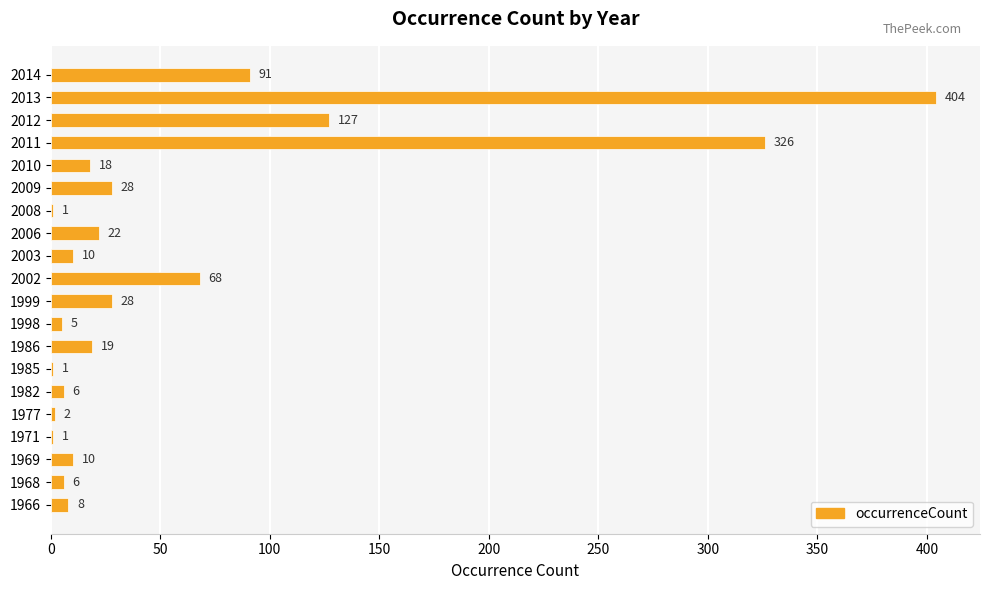

At which label is the value closest to 202?

2012